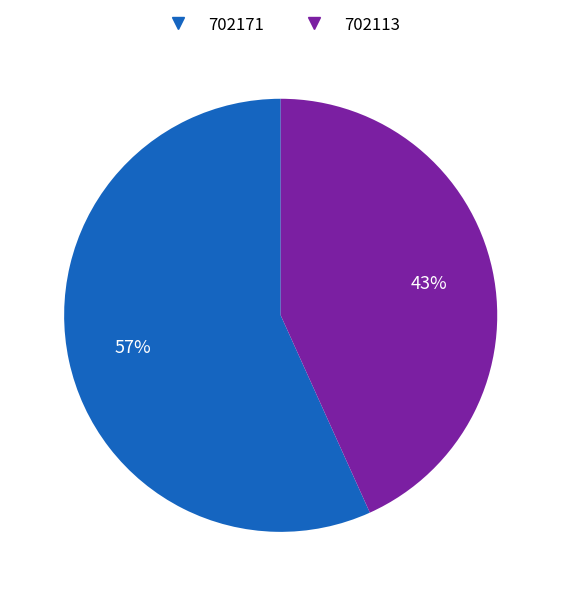

How many segments does this pie chart have?

2